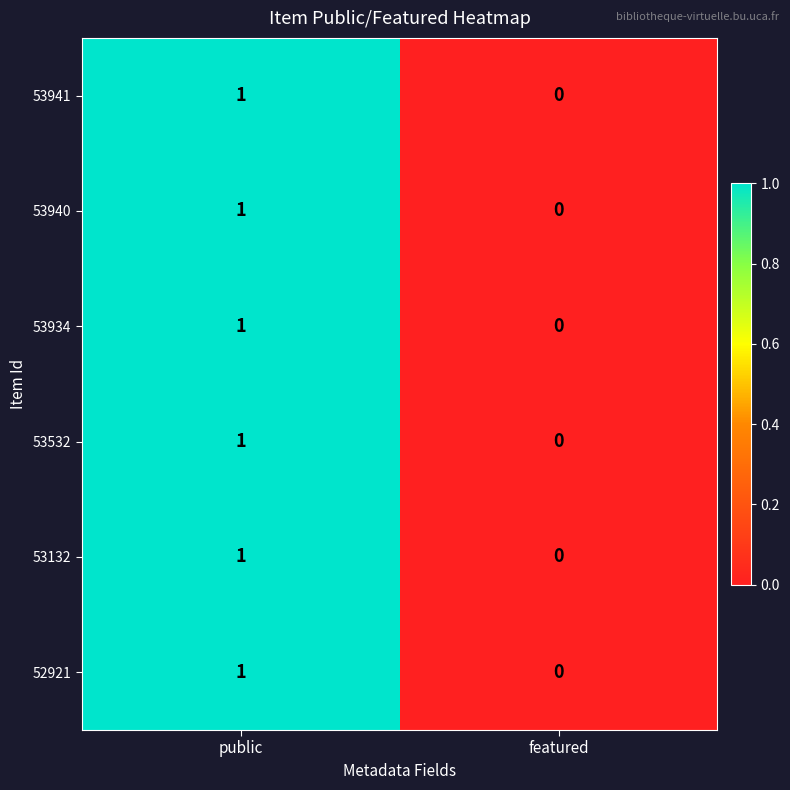

Which label corresponds to the largest value in the chart?

public